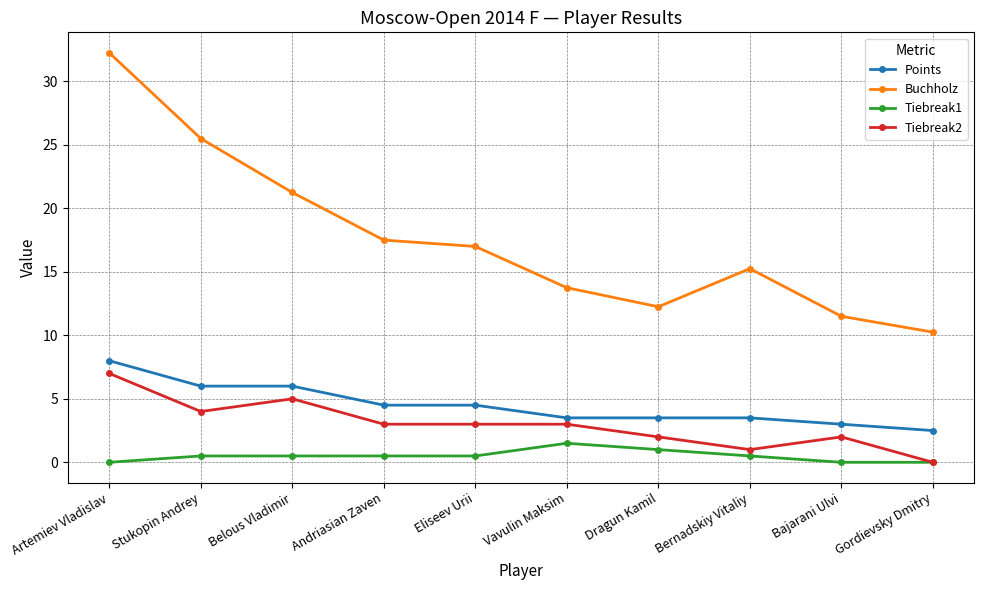

How many lines are shown in the chart?

4